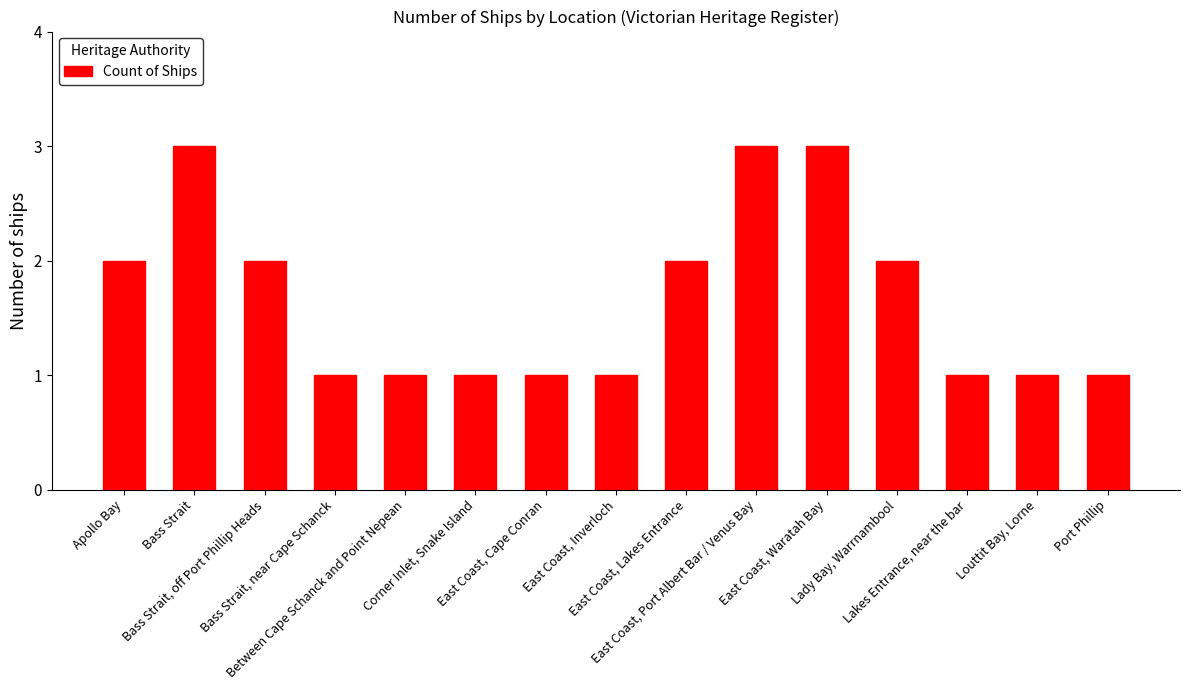

True or false: the data shows 1 at Between Cape Schanck and Point Nepean.

True